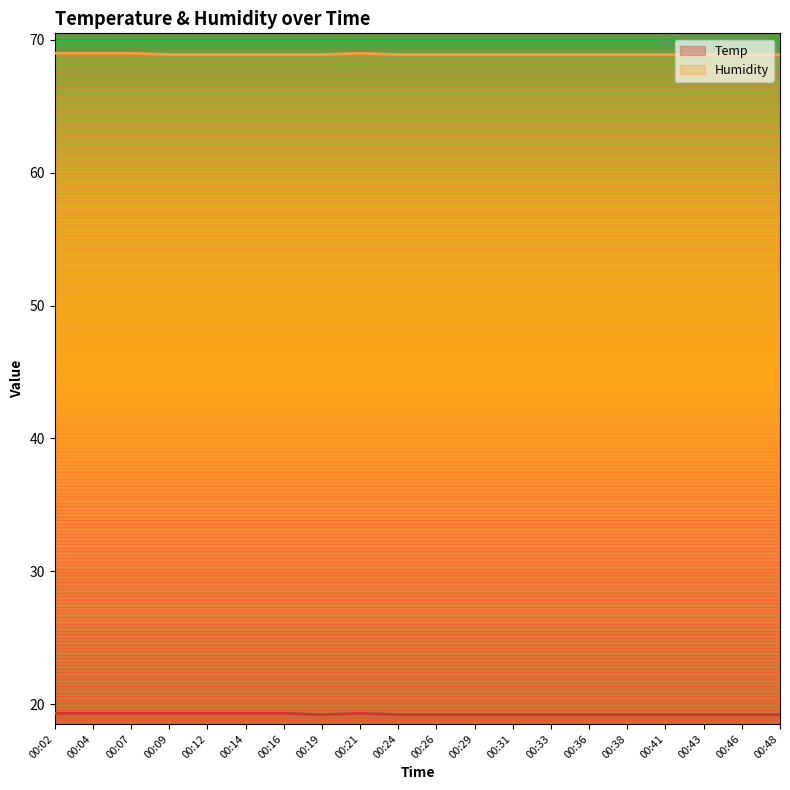

True or false: Humidity has a value of 68.9 at 00:14.

True